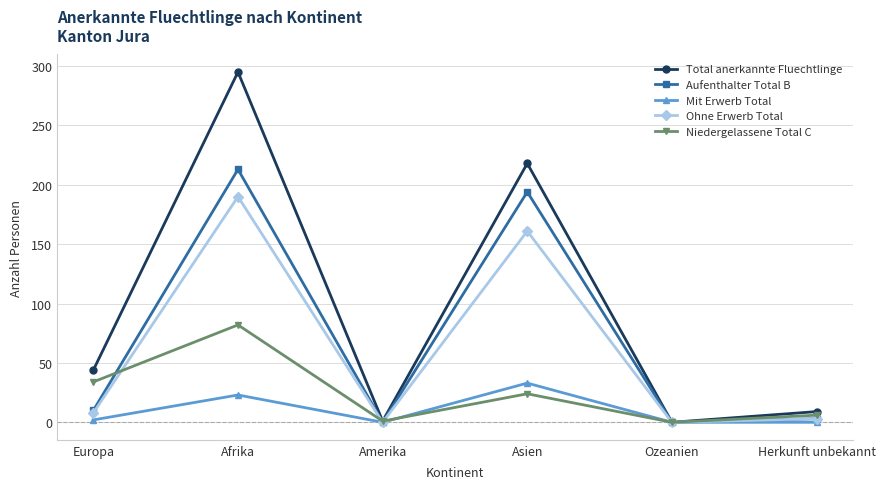

Where do Niedergelassene Total C and Aufenthalter Total B first cross each other?

Europa and Afrika